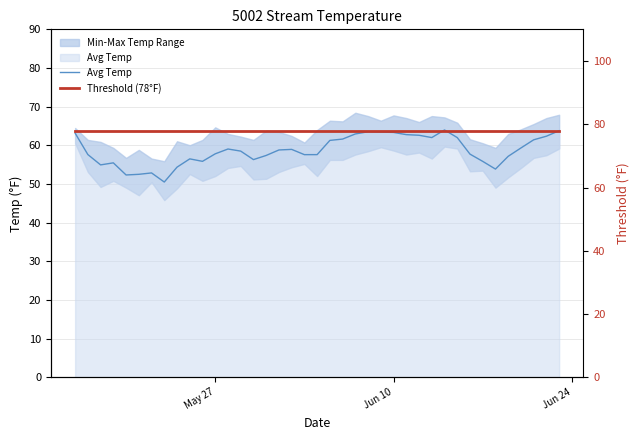

Rank the series by their maximum value, from highest to lowest.

Threshold (78°F), Avg Temp